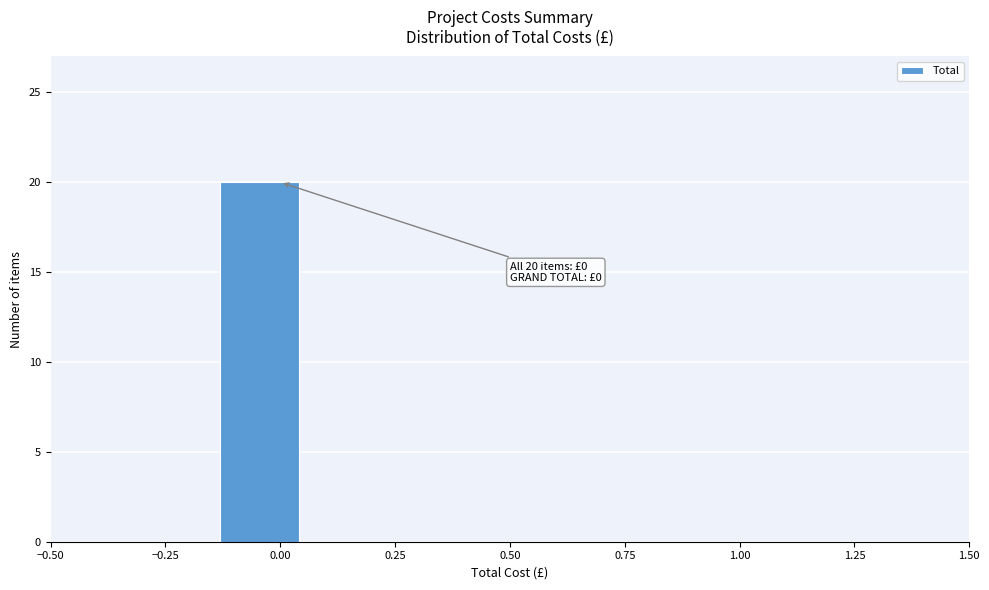

Around what value on the x-axis is the tallest bar? Give the approximate position of its centre, as read against the axis.

-0.05